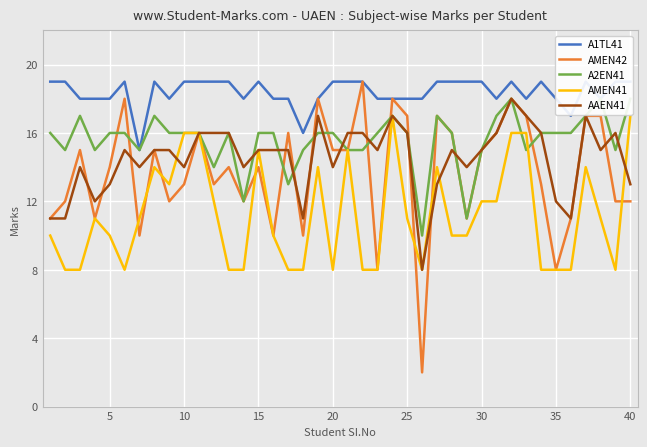

Is it true that AMEN41 equals 9 at 10?

False